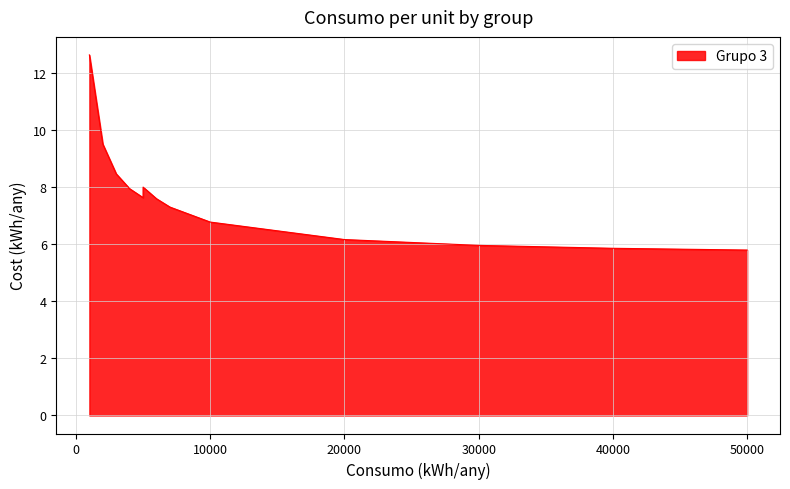

What is the difference between the maximum and minimum values?

6.8